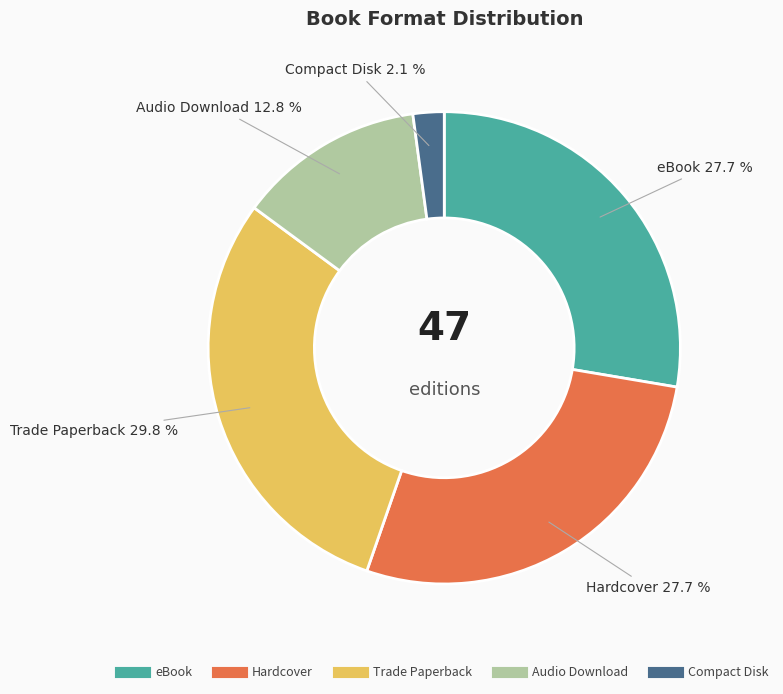

What percentage is NOT represented by eBook?

72.3%